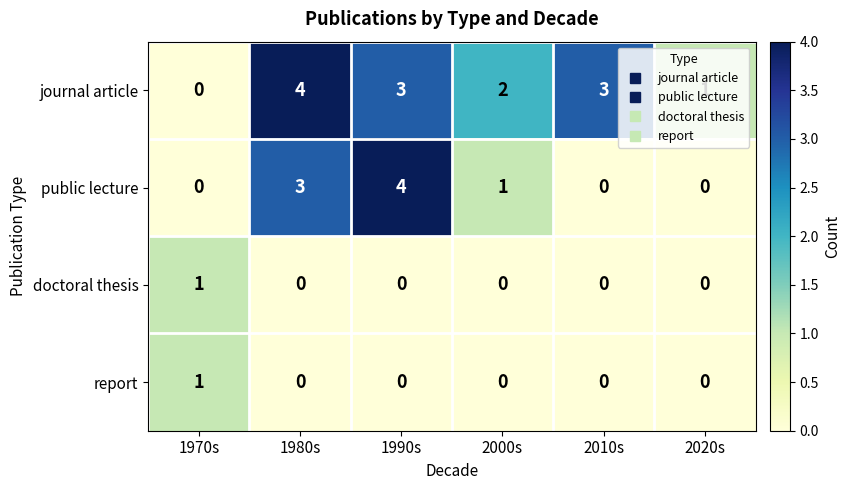

How many data points in public lecture are less than 1?

3